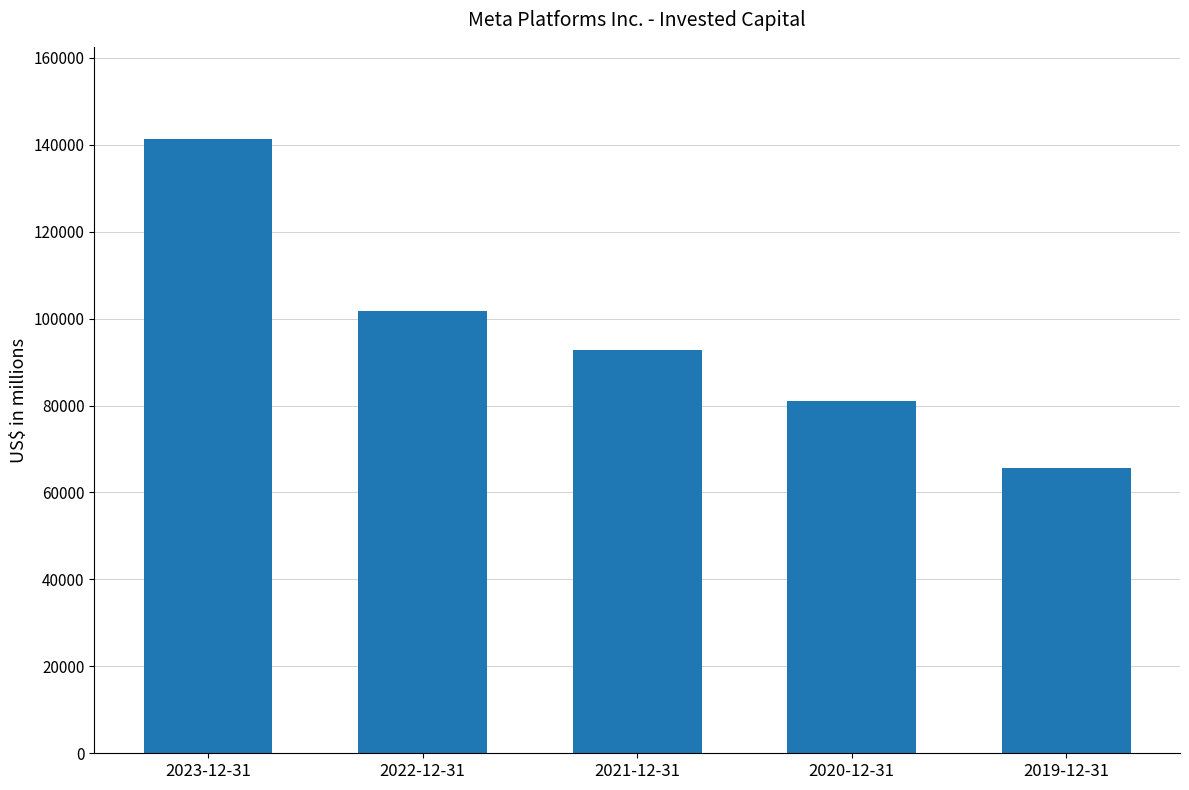

True or false: the data shows 38546 at 2019-12-31.

False